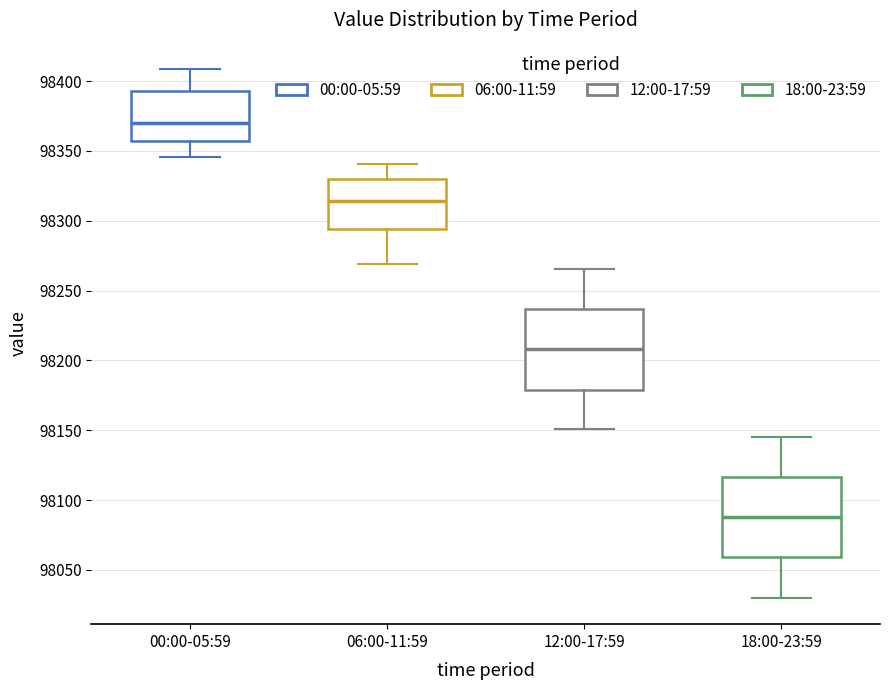

Reading left to right, transcribe this box plot: for each box, give where its median line is, the range the box spans, and where its two whiskers end, as read against the y-axis. The values are not printed on the chart, so give them approximately, as read against the axis.

00:00-05:59: median 98370, box 98355 to 98395, whiskers 98345 to 98410
06:00-11:59: median 98315, box 98295 to 98330, whiskers 98270 to 98340
12:00-17:59: median 98210, box 98180 to 98235, whiskers 98150 to 98265
18:00-23:59: median 98090, box 98060 to 98115, whiskers 98030 to 98145